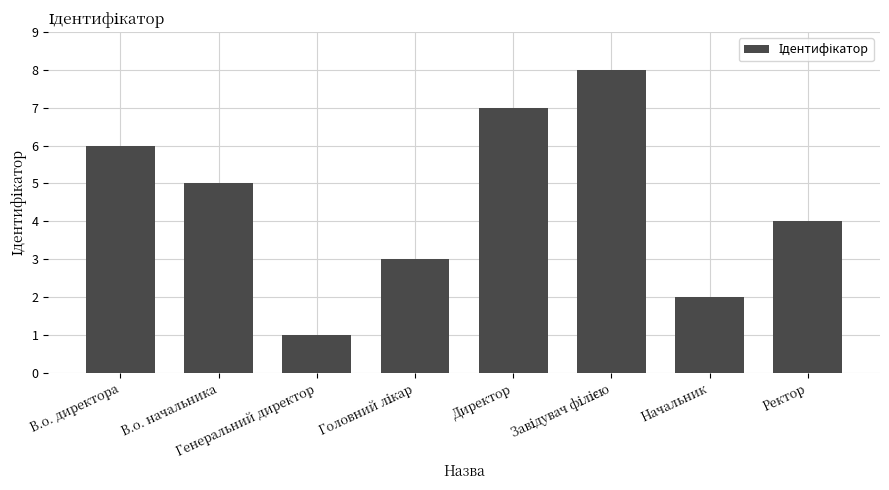

What is the maximum value shown in the chart?

8